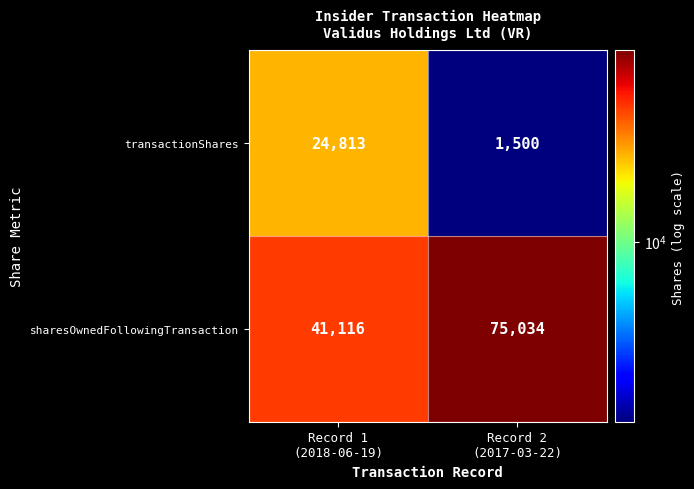

List the series in order of their peak value, lowest first.

transactionShares, sharesOwnedFollowingTransaction